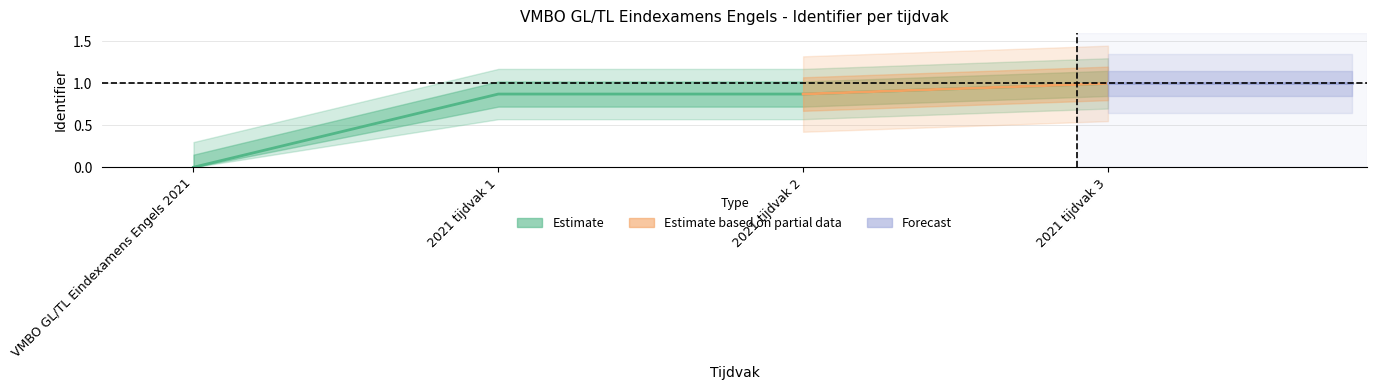

Does the chart have visible grid lines?

Yes